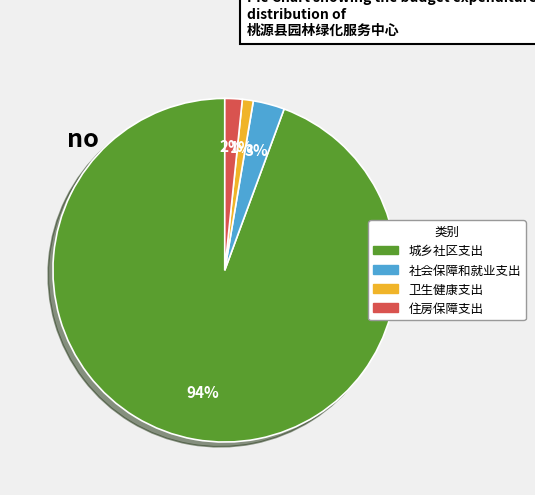

Which slice represents more than half of the pie?

城乡社区支出